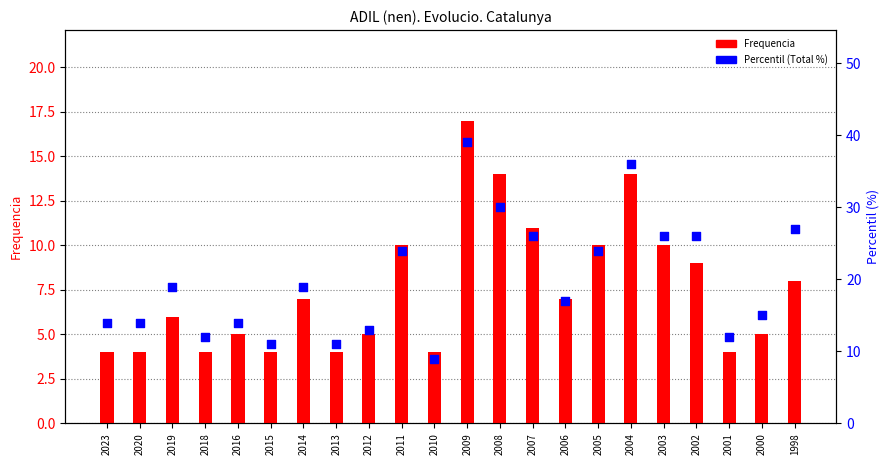

Which series reaches the minimum Y coordinate?

Frequencia